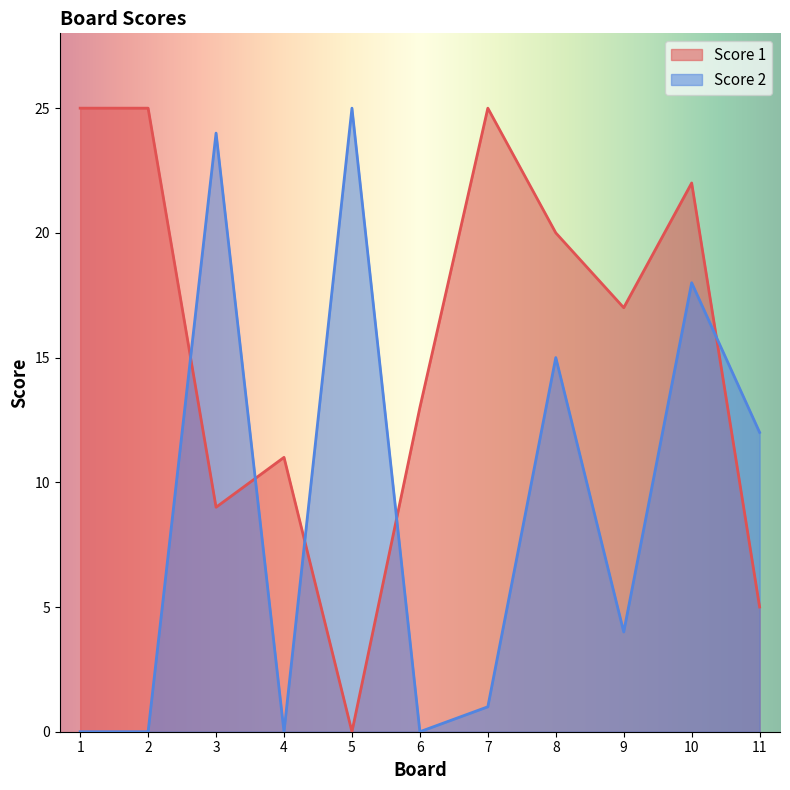

What is the maximum value for Score 1?

25